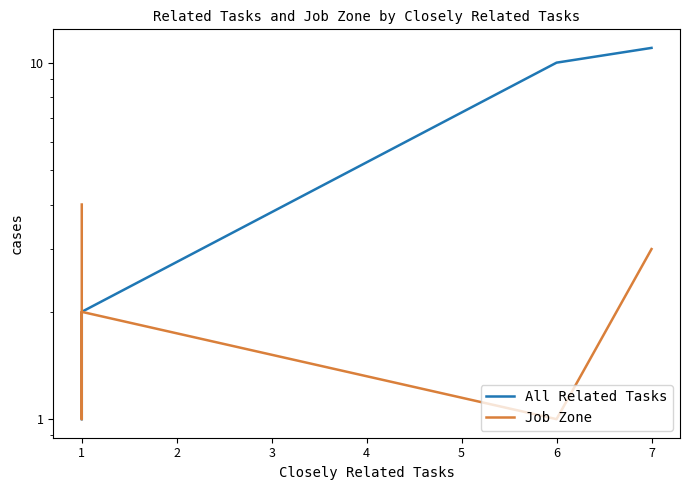

What is the sum of the Job Zone values at 1 and 6?

3